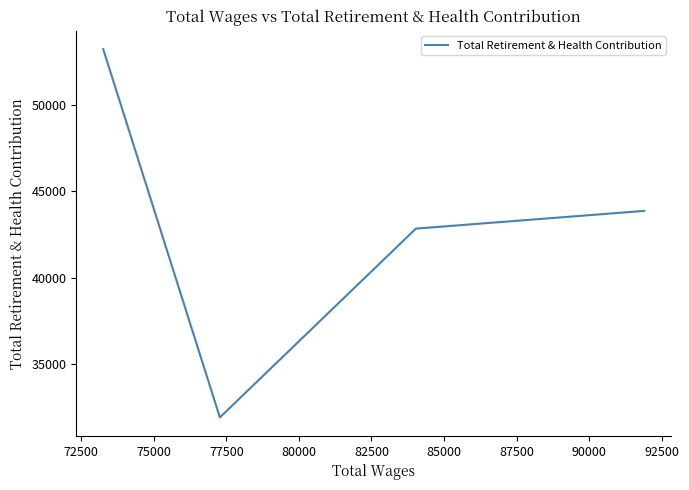

How many points are lower than both their immediate neighbors (excluding endpoints)?

1